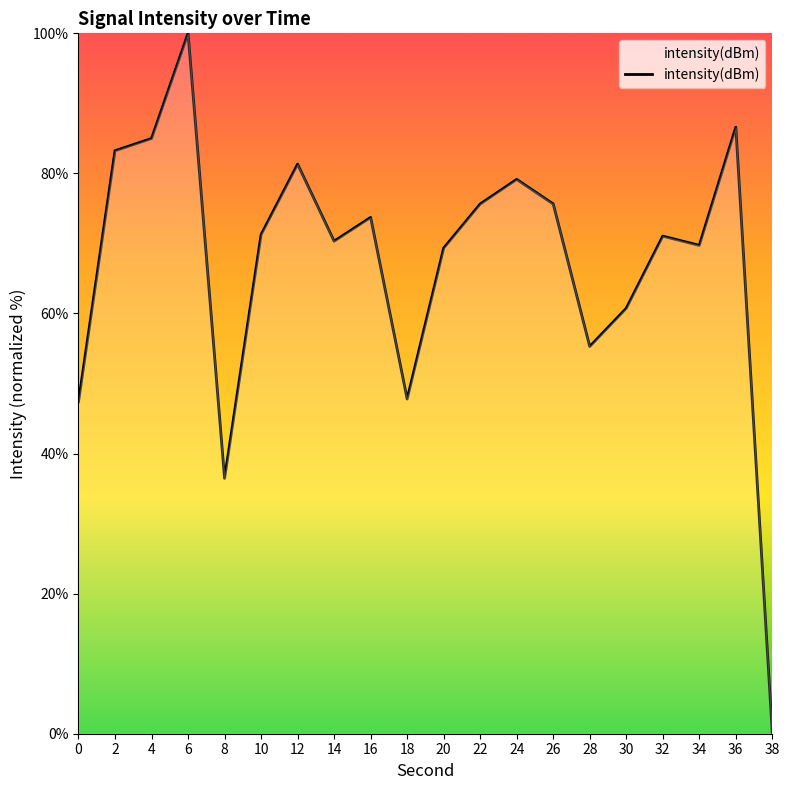

At which category does the data reach its first local peak?

6